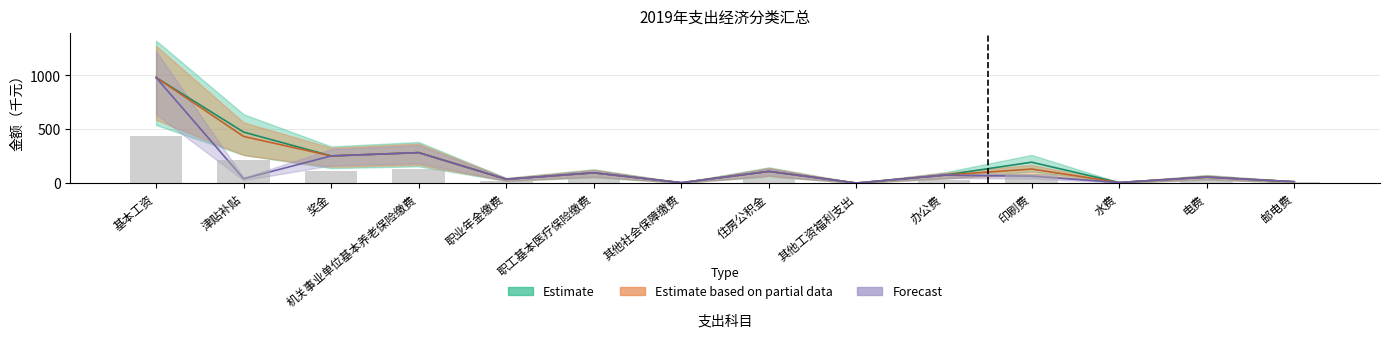

Which series has the largest total across all categories?

Estimate